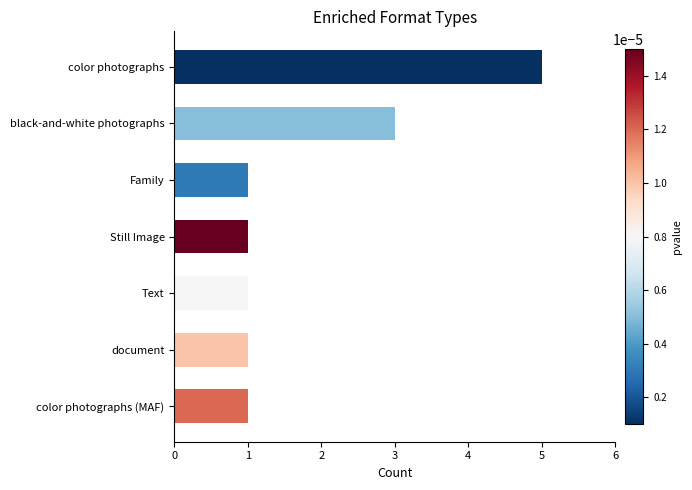

What is the average value?

2